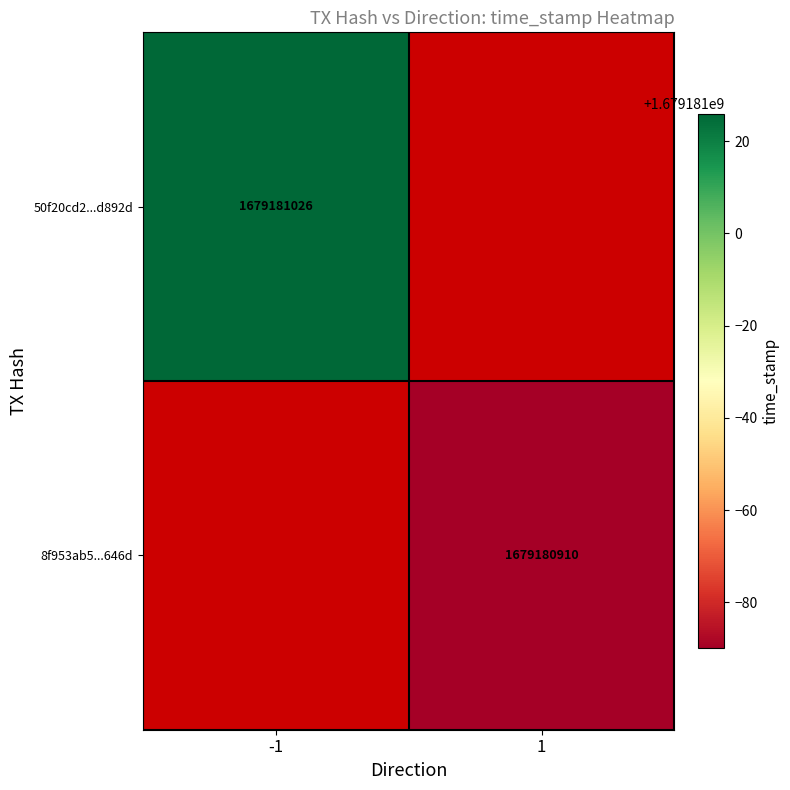

Which series has the largest range (max minus min)?

50f20cd2cd0d172a2998d2f2e9a111686bd892d